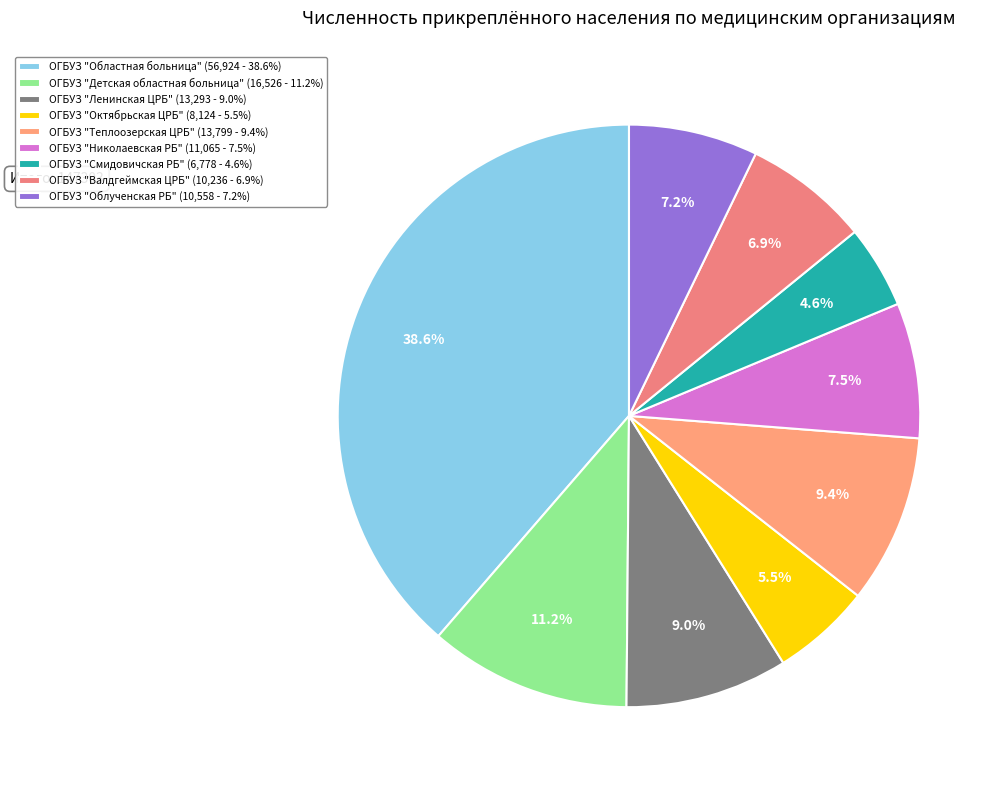

What portion of the pie excludes ОГБУЗ "Смидовичская РБ"?

95.4%